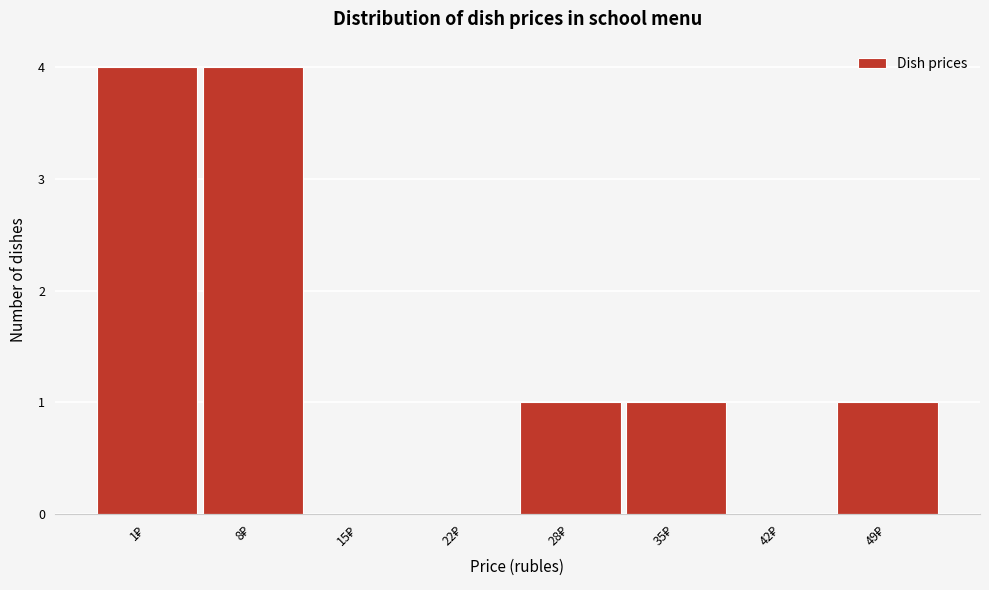

What is the maximum value shown in the chart?

4